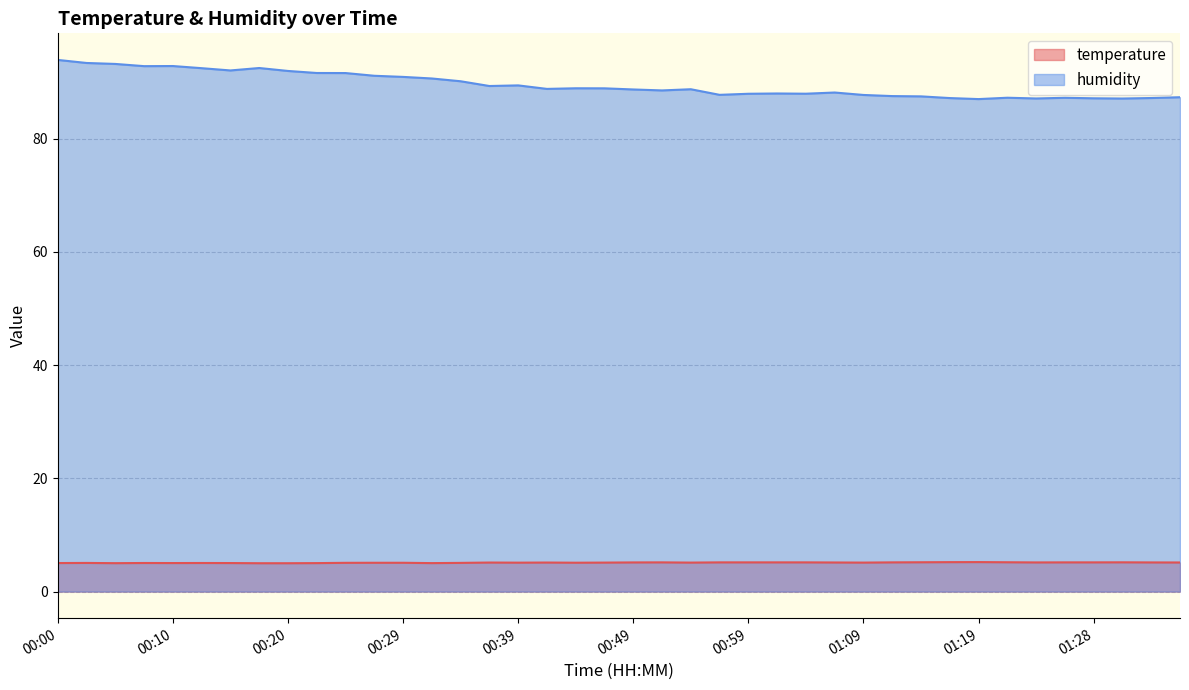

Reading left to right, list all the values displayed in this chart.

temperature: 00:00=5.0	00:02=5.1	00:05=5.0	00:07=5.0	00:10=5.0	00:12=5.0	00:15=5.0	00:17=5.0	00:20=5.0	00:22=5.0	00:24=5.1	00:27=5.1	00:29=5.1	00:32=5.0	00:34=5.1	00:37=5.1	00:39=5.1	00:42=5.1	00:44=5.1	00:47=5.1	00:49=5.2	00:51=5.2	00:54=5.1	00:56=5.2	00:59=5.2	01:01=5.2	01:04=5.2	01:06=5.1	01:09=5.1	01:11=5.2	01:14=5.2	01:16=5.2	01:19=5.2	01:21=5.2	01:23=5.2	01:26=5.2	01:28=5.2	01:31=5.2	01:33=5.2	01:36=5.1
humidity: 00:00=93.9	00:02=93.4	00:05=93.2	00:07=92.8	00:10=92.8	00:12=92.5	00:15=92.1	00:17=92.5	00:20=92.0	00:22=91.6	00:24=91.6	00:27=91.1	00:29=90.9	00:32=90.7	00:34=90.2	00:37=89.3	00:39=89.4	00:42=88.8	00:44=88.9	00:47=88.9	00:49=88.7	00:51=88.5	00:54=88.8	00:56=87.8	00:59=88.0	01:01=88.0	01:04=88.0	01:06=88.2	01:09=87.7	01:11=87.5	01:14=87.5	01:16=87.2	01:19=87.0	01:21=87.2	01:23=87.1	01:26=87.2	01:28=87.2	01:31=87.1	01:33=87.2	01:36=87.3